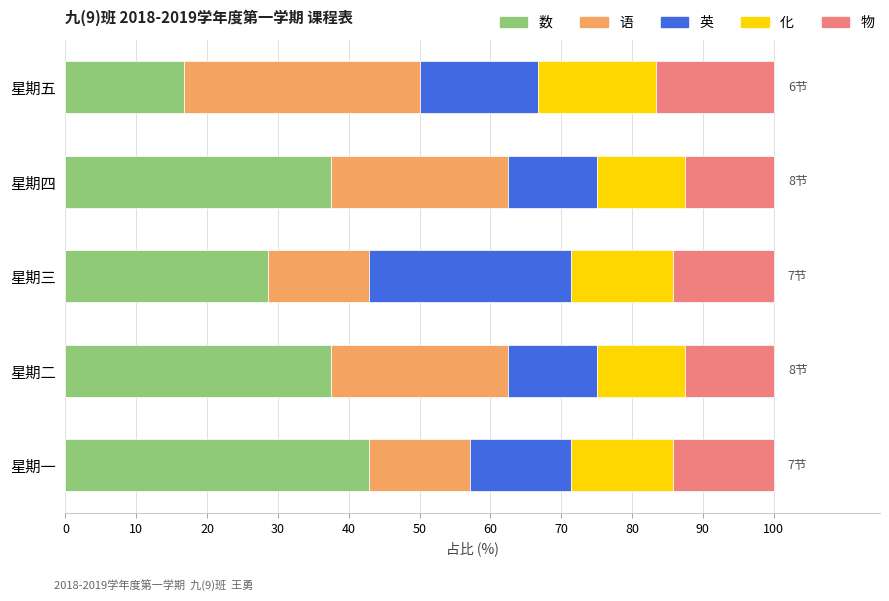

The value of 数 at 星期四 is 51.1. True or false?

False